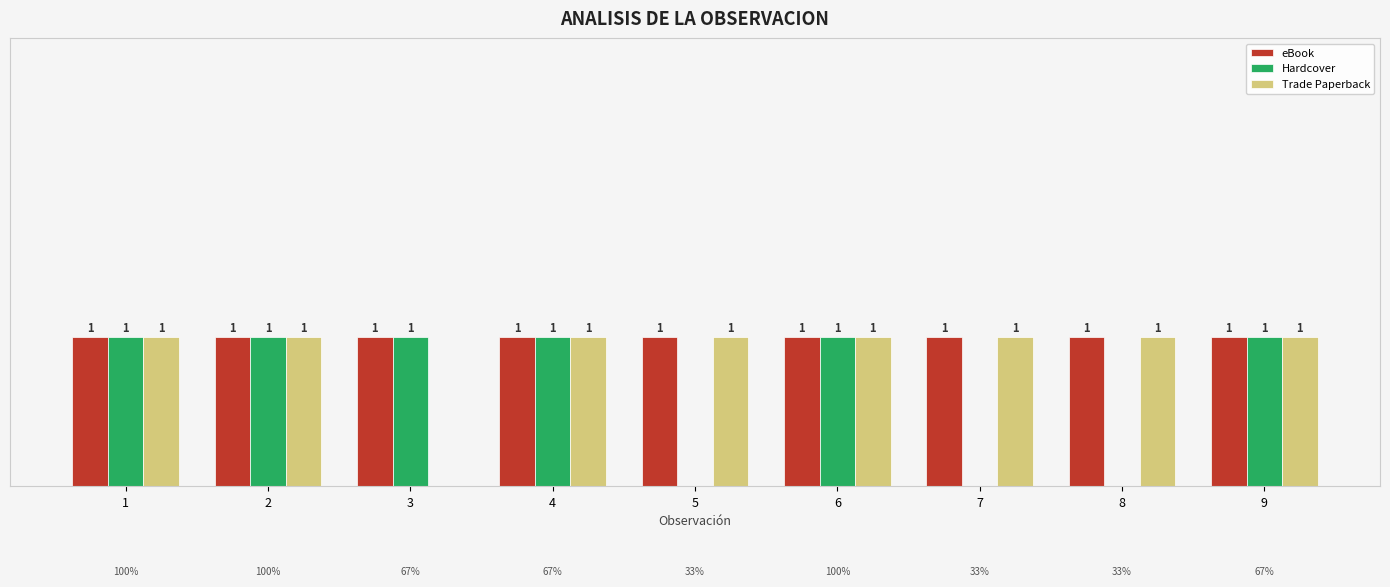

Between 2 and 8, which series saw the biggest shift?

Hardcover